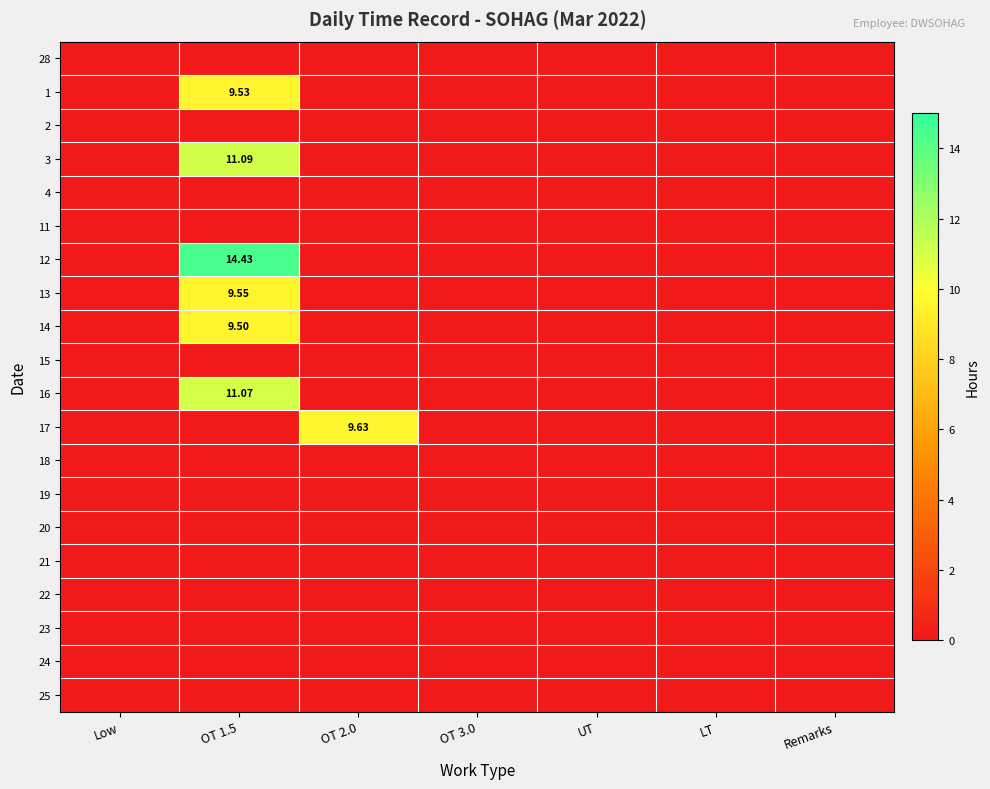

Which series has the widest spread of values?

12